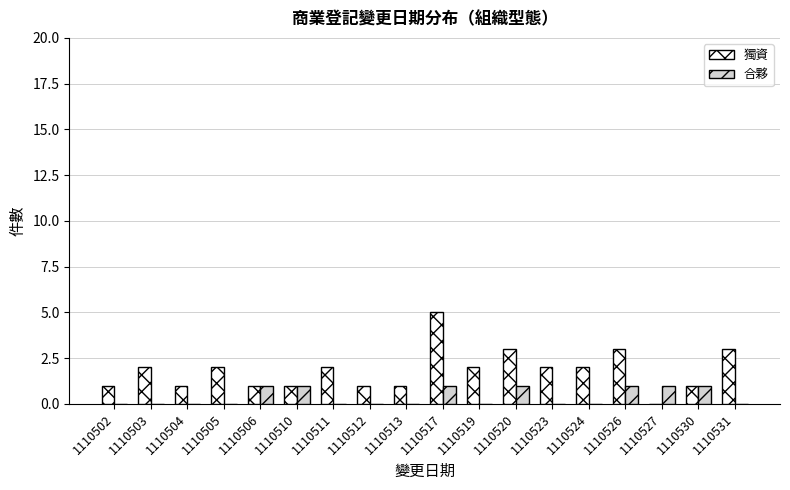

How many groups of bars are there?

18